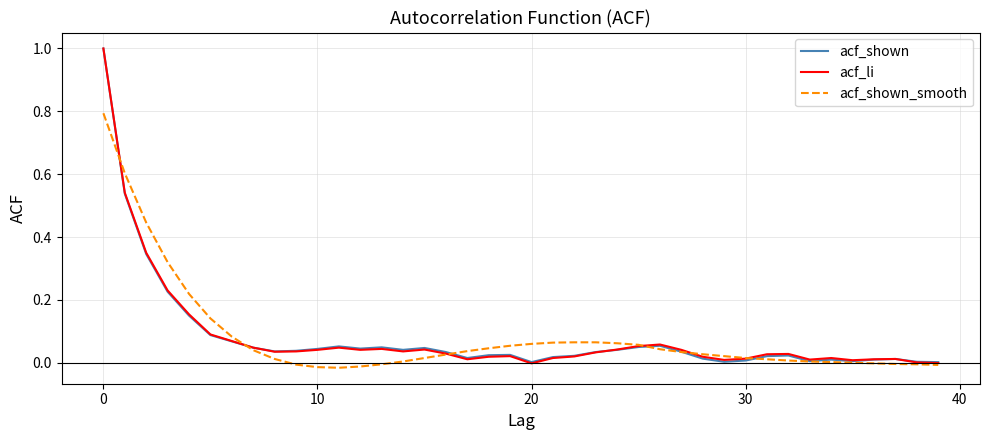

What is the maximum value for acf_li?

1.0